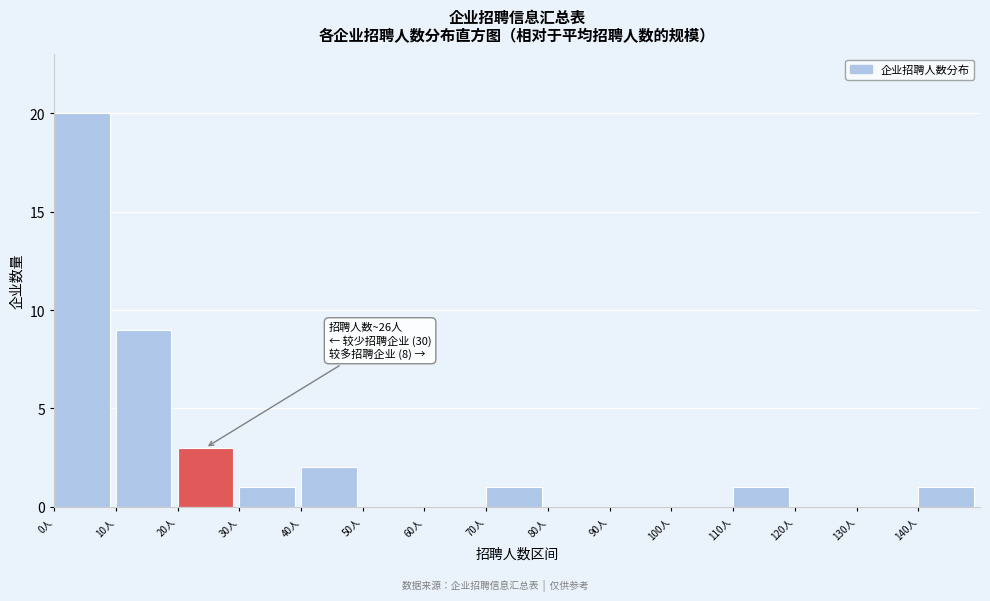

Over which range of the x-axis is the bar tallest?

0 to 10